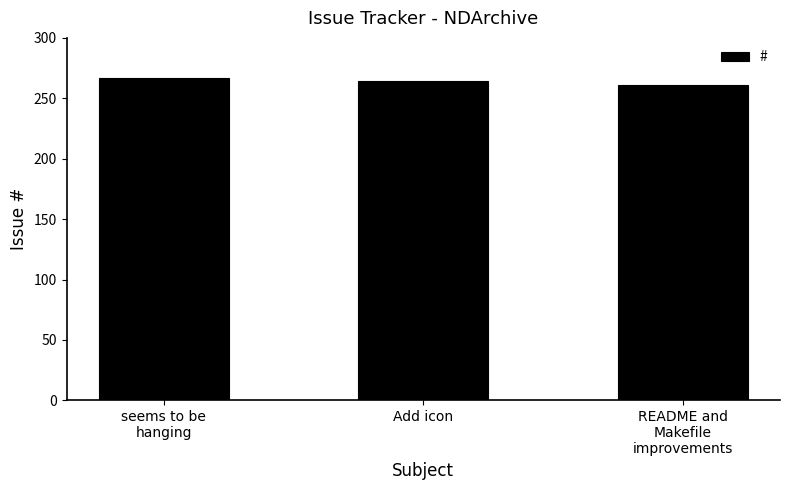

How many bars are there in total?

3